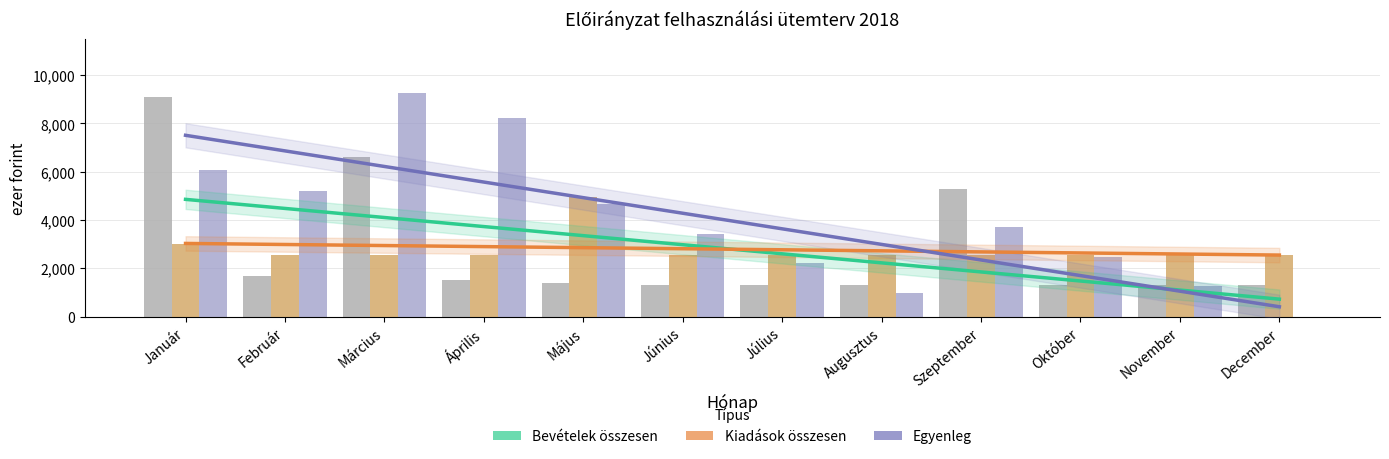

How many groups of bars are there?

12